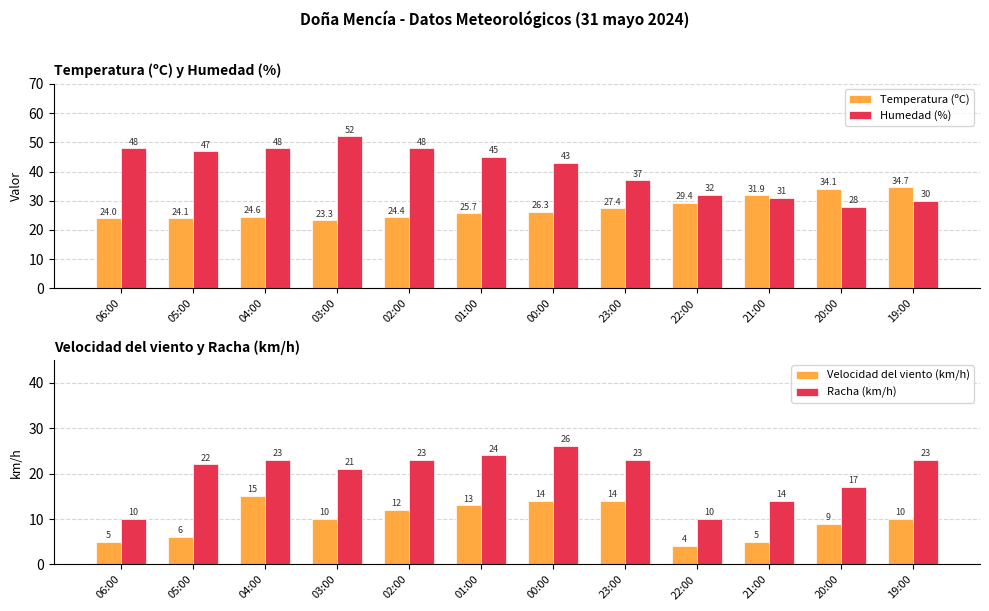

Which series changed the most between 05:00 and 03:00?

Humedad (%)